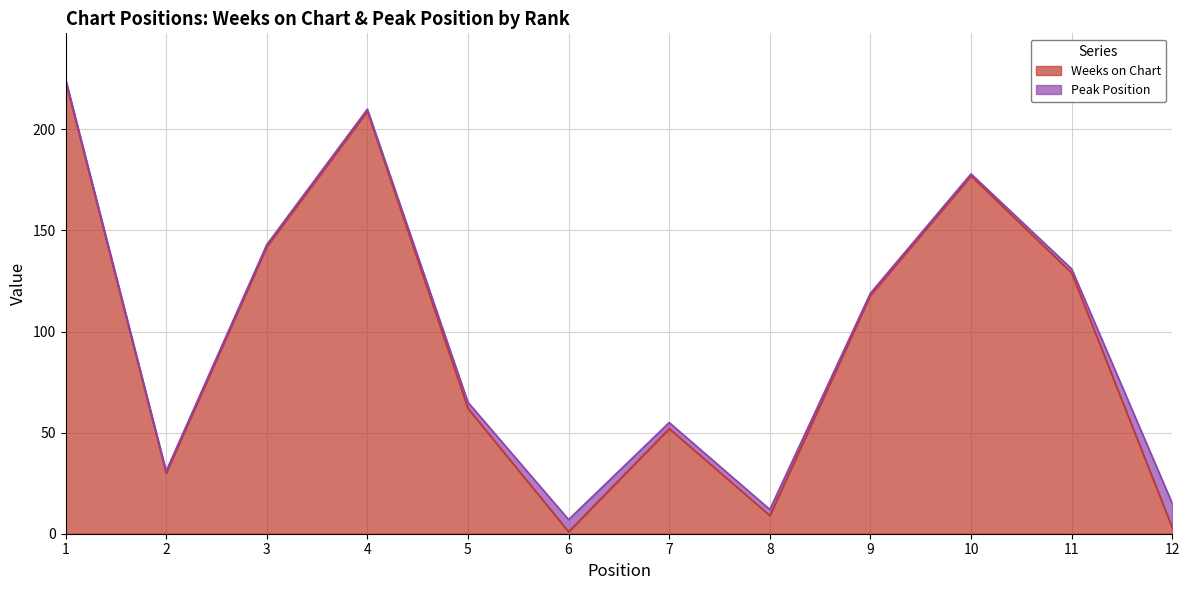

What is the change in value from 4 to 8?

-200